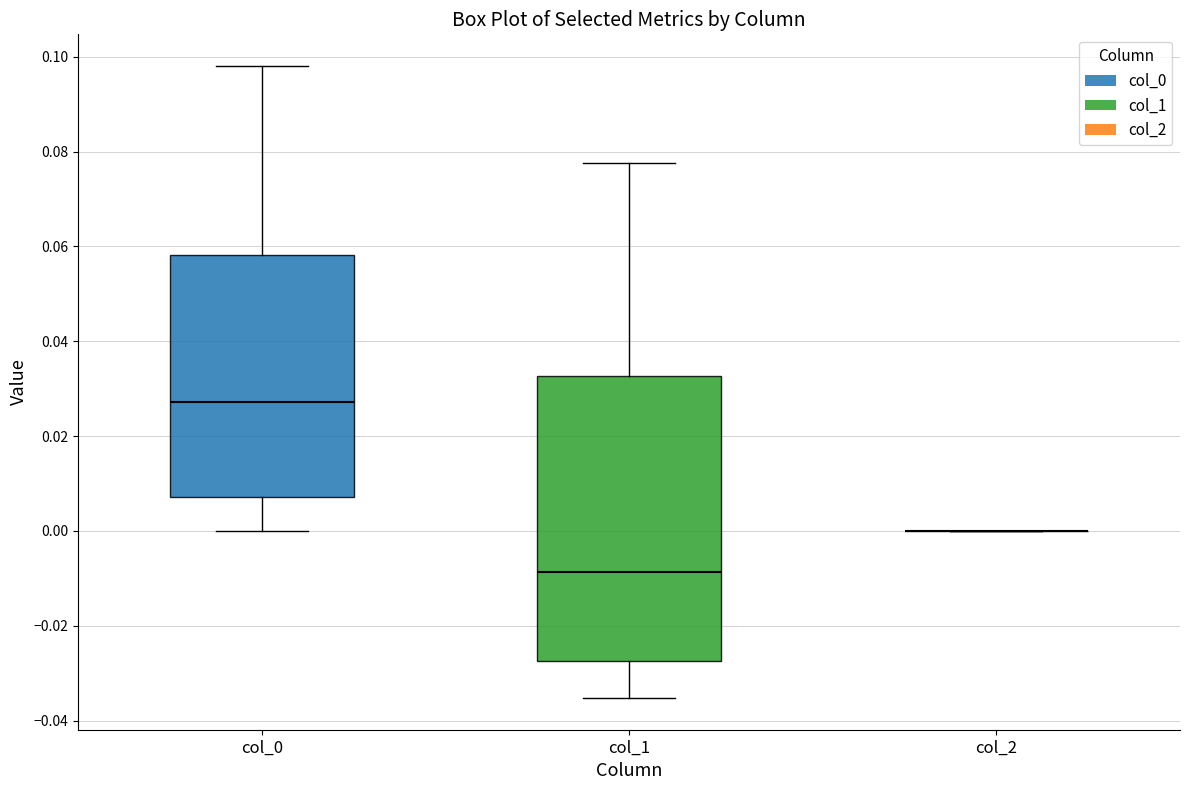

Reading left to right, transcribe this box plot: for each box, give where its median line is, the range the box spans, and where its two whiskers end, as read against the y-axis. The values are not printed on the chart, so give them approximately, as read against the axis.

col_0: median 0.028, box 0.008 to 0.058, whiskers 0.000 to 0.098
col_1: median -0.008, box -0.028 to 0.032, whiskers -0.036 to 0.078
col_2: box collapsed to a line at 0.000, whiskers 0.000 to 0.000